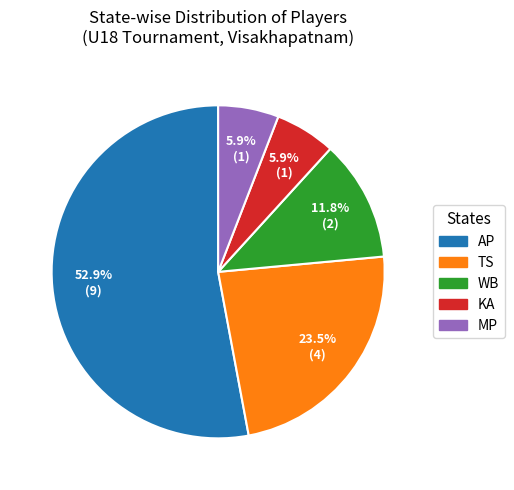

Which category has the biggest portion of the pie?

AP